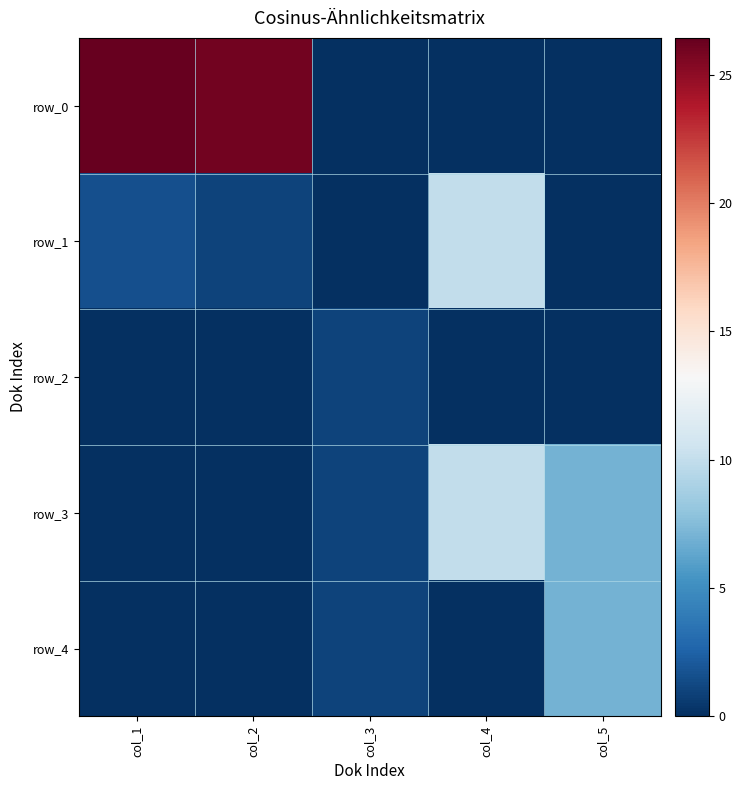

True or false: row_3 has a value of 1.3 at col_3.

False